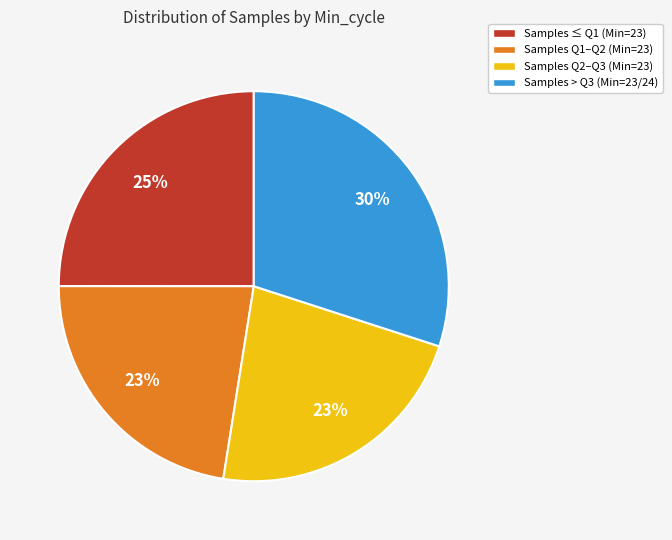

Is there any slice that represents more than half of the pie?

No